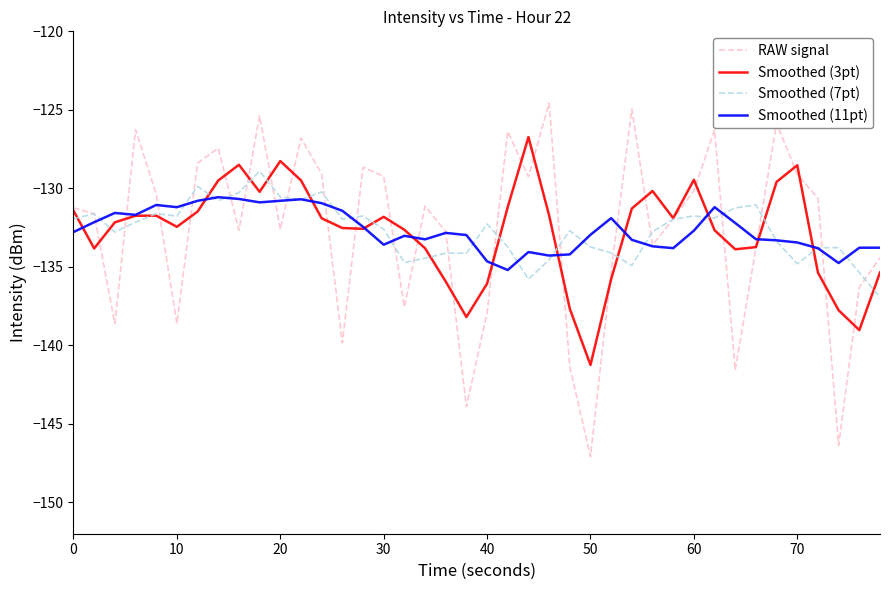

List the series in order of their peak value, highest first.

RAW signal, Smoothed (3pt), Smoothed (7pt), Smoothed (11pt)